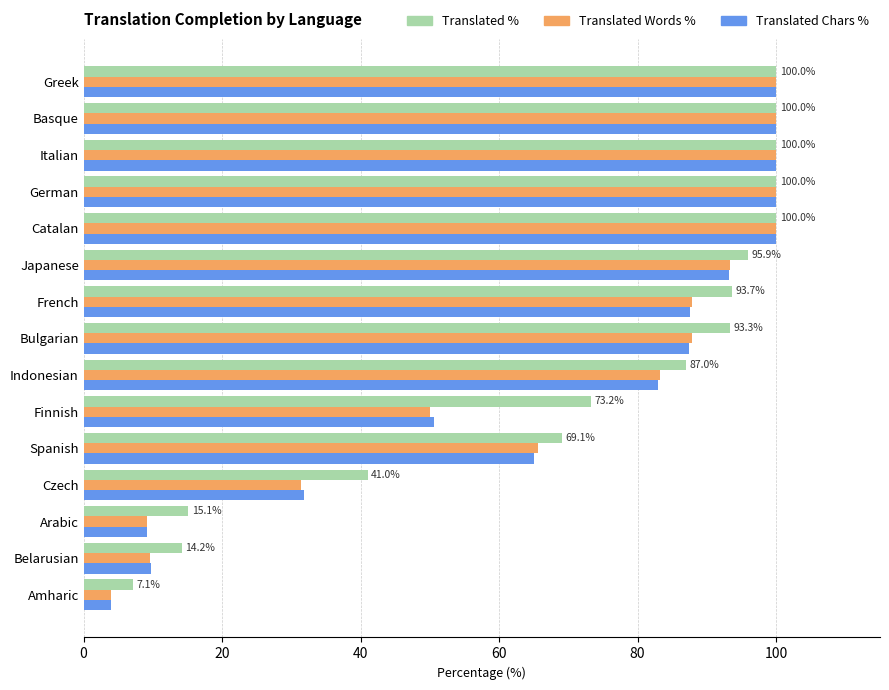

What is the total value across all series at Finnish?

173.8